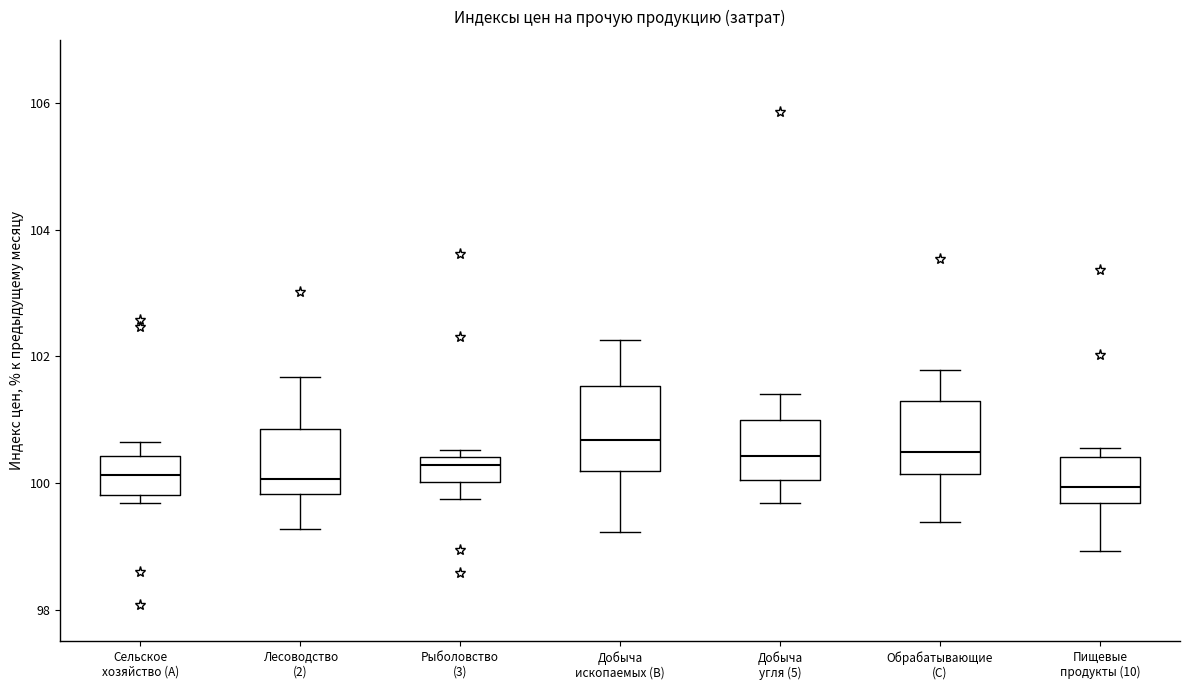

Reading left to right, read every box against the y-axis: the position of its median line, the range the box covers, and the ends of its whiskers. The values are not printed on the chart, so give them approximately, as read against the axis.

Сельское хозяйство (A): median 100.2, box 99.8 to 100.4, whiskers 99.6 to 100.6
Лесоводство (2): median 100.0, box 99.8 to 100.8, whiskers 99.2 to 101.6
Рыболовство (3): median 100.2, box 100.0 to 100.4, whiskers 99.8 to 100.6
Добыча ископаемых (B): median 100.6, box 100.2 to 101.6, whiskers 99.2 to 102.2
Добыча угля (5): median 100.4, box 100.0 to 101.0, whiskers 99.6 to 101.4
Обрабатывающие (C): median 100.4, box 100.2 to 101.4, whiskers 99.4 to 101.8
Пищевые продукты (10): median 100.0, box 99.6 to 100.4, whiskers 99.0 to 100.6